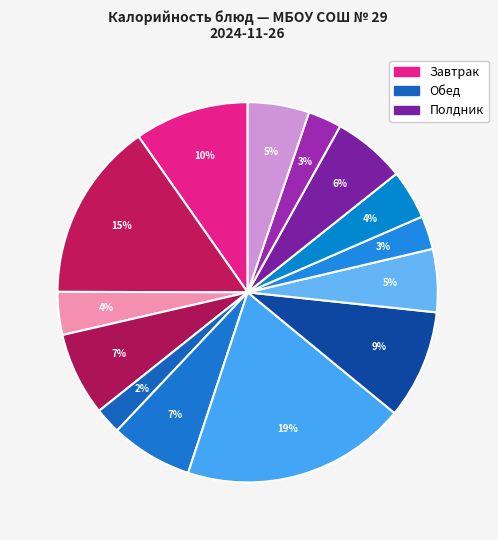

How many segments does this pie chart have?

14